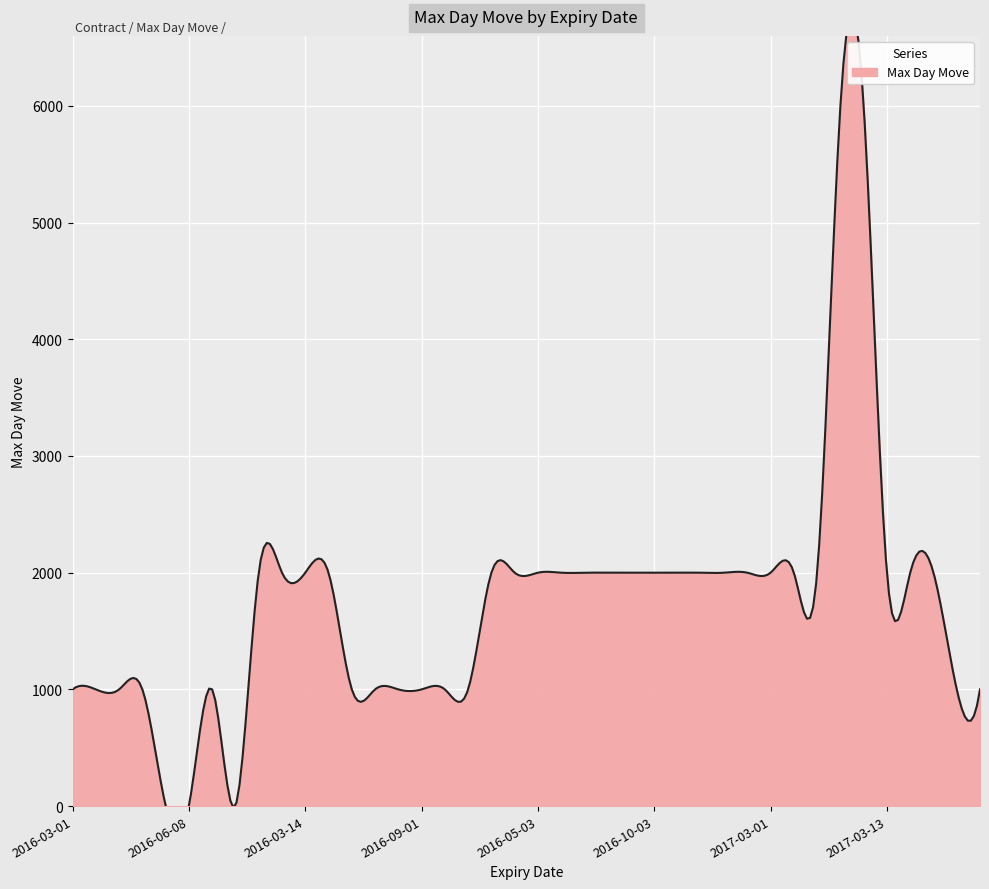

Which category has the lowest value across all series?

2016-03-09